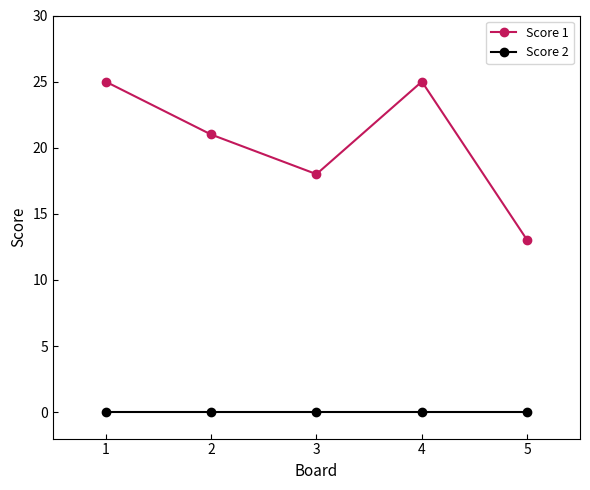

Where is the first local minimum for Score 1?

3